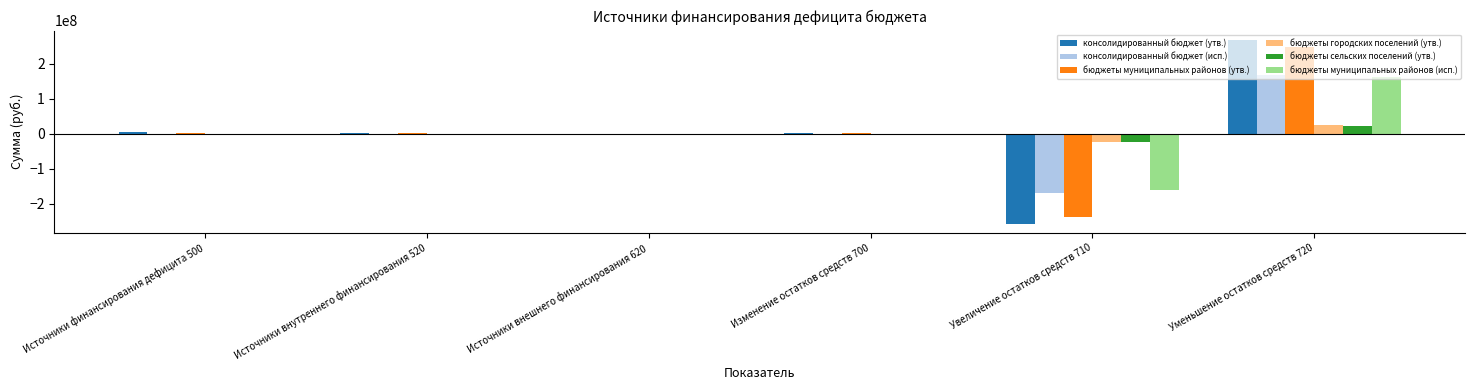

What is the maximum value shown in the chart?

268921499.4